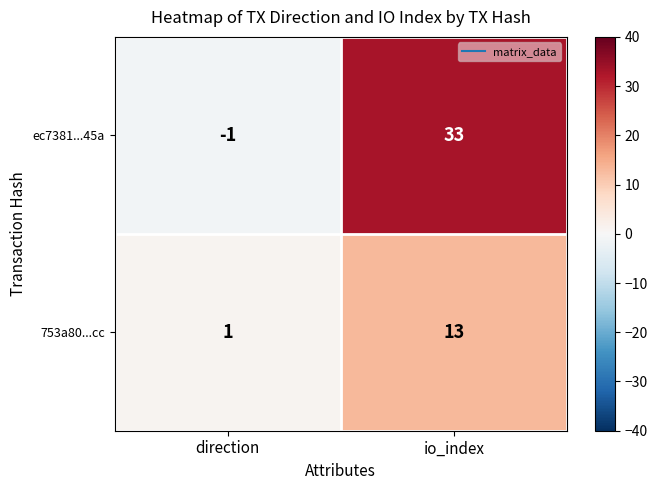

How many distinct data groups are displayed?

2